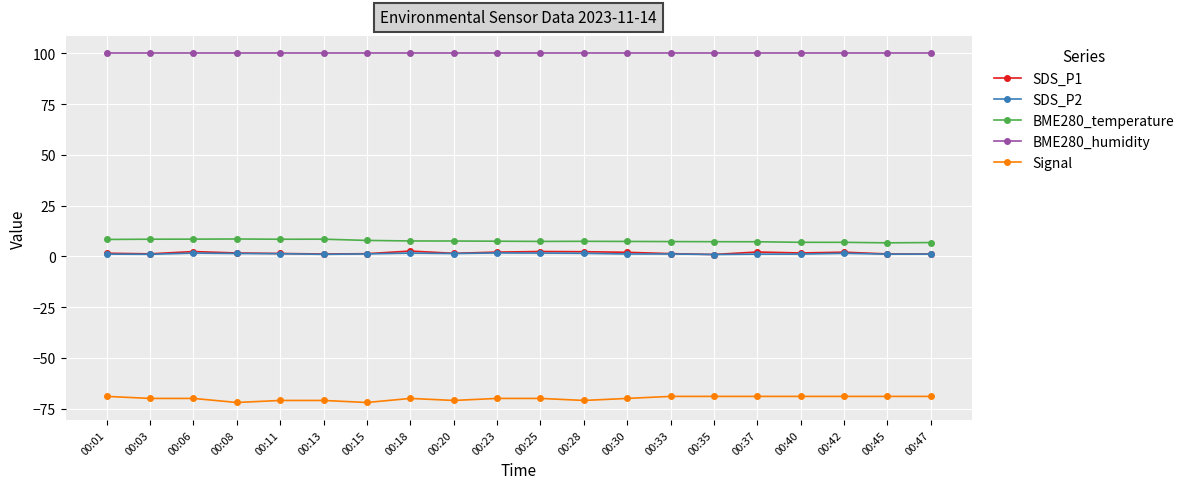

What is the sum of all SDS_P1 values?

33.8